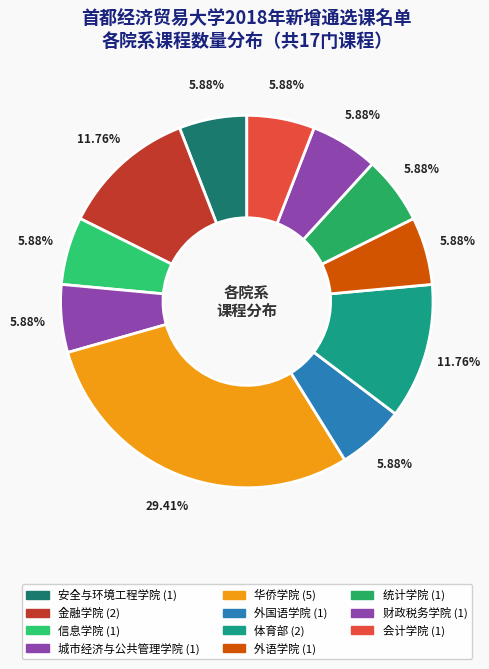

Rank the categories by value from lowest to highest.

安全与环境工程学院, 信息学院, 城市经济与公共管理学院, 外国语学院, 外语学院, 统计学院, 财政税务学院, 会计学院, 金融学院, 体育部, 华侨学院